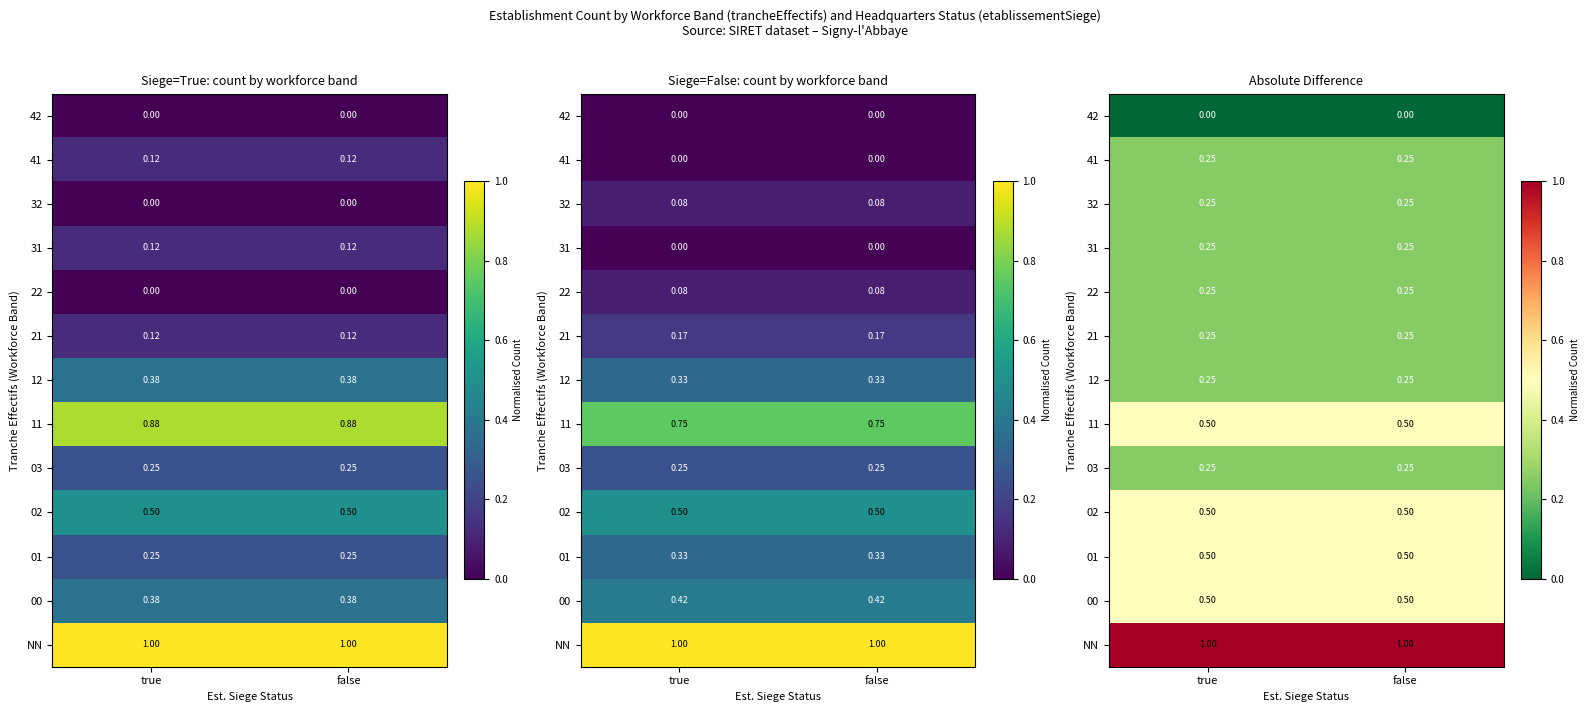

At which label is 01 closest to 0?

true